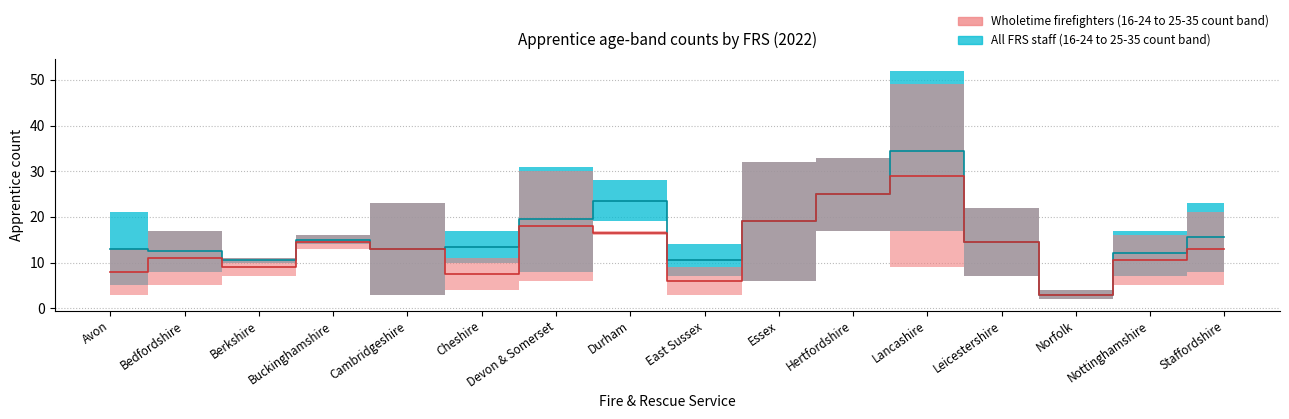

Where does the 25-35 All FRS series first go above 21?

Cambridgeshire